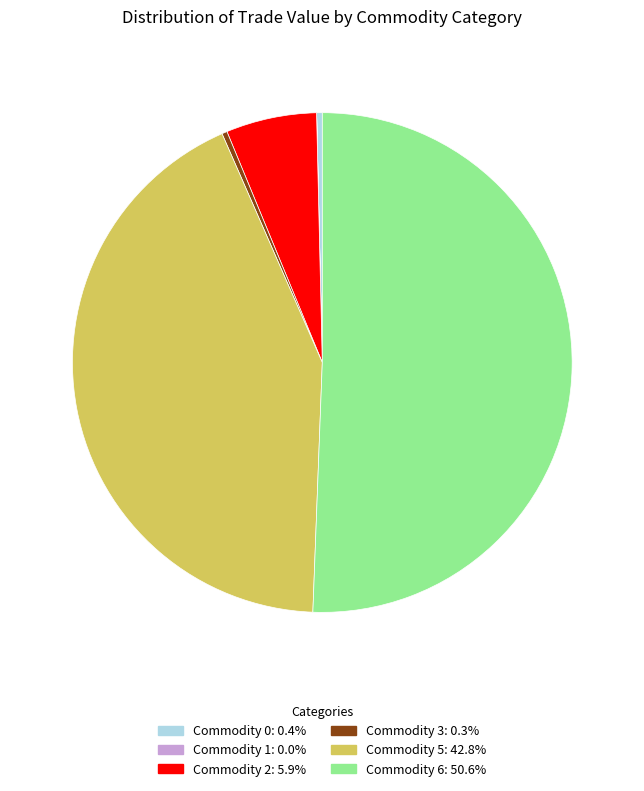

Is the sum of Commodity 5: 42.8% and Commodity 0: 0.4% greater than half?

No